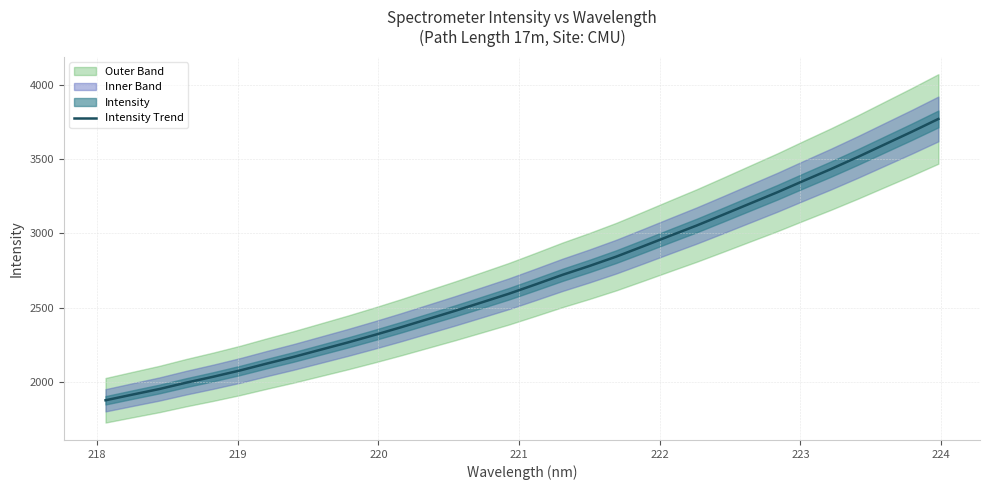

True or false: the data has more than 2 interior local peaks.

False